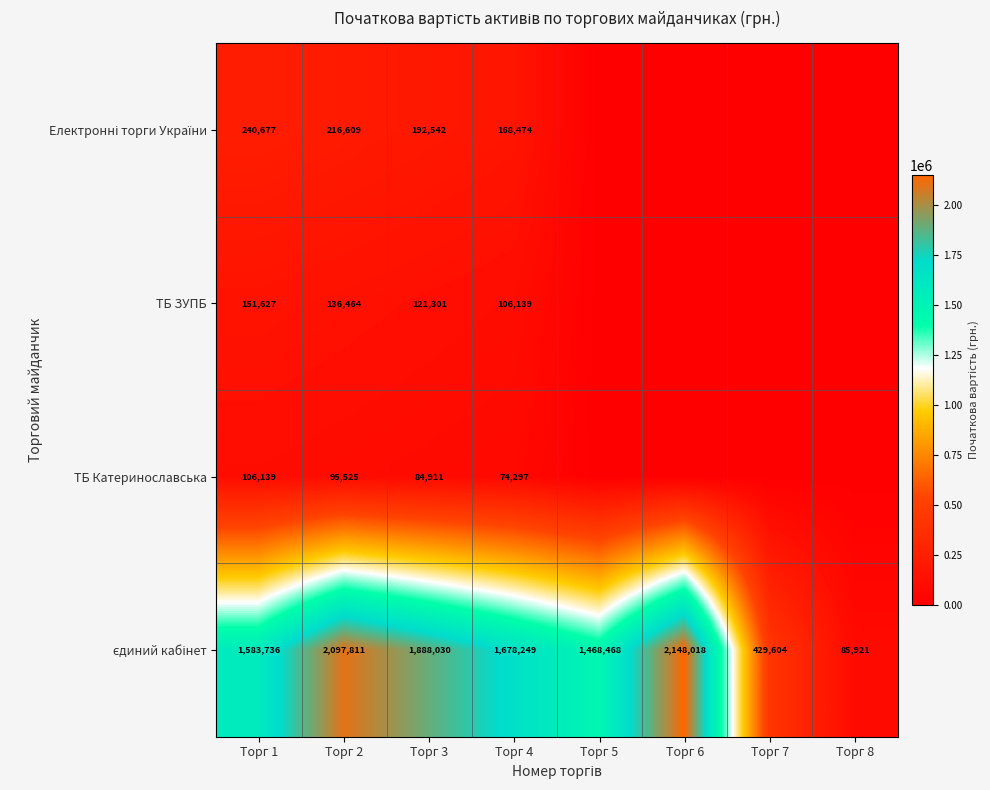

What is the difference between the highest and lowest values at Торг 1?

1477597